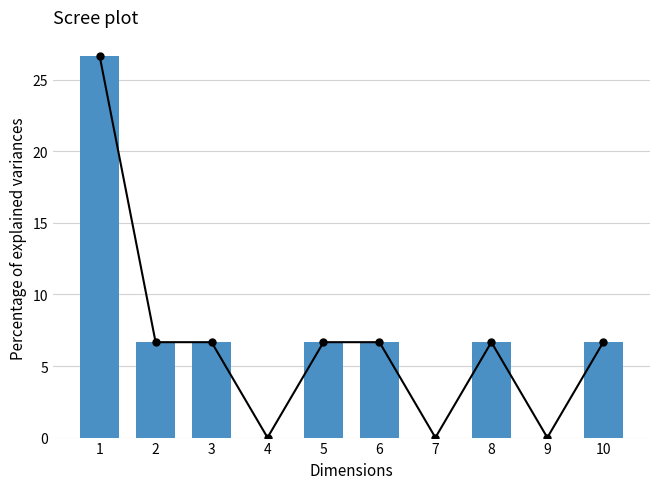

What is the value of the 6th bar from the left?

6.7